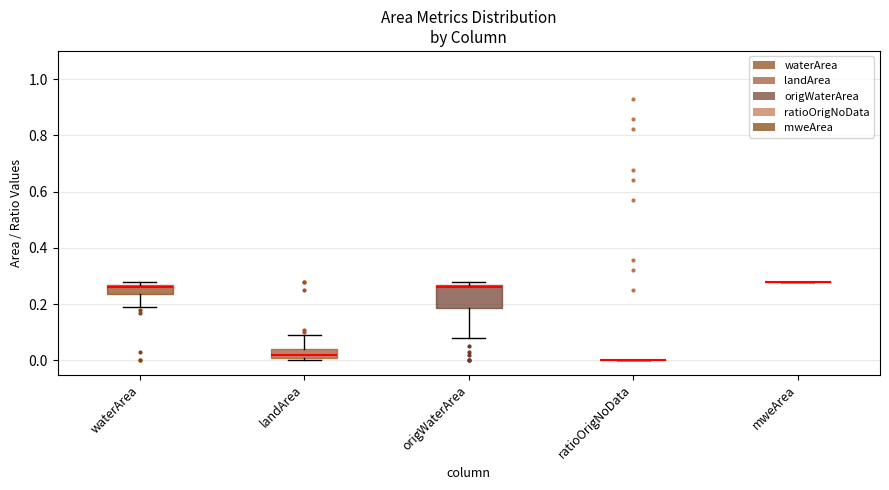

Where is the lower edge of the box for landArea on the y-axis? The values are not printed on the chart, so give them approximately, as read against the axis.

0.02